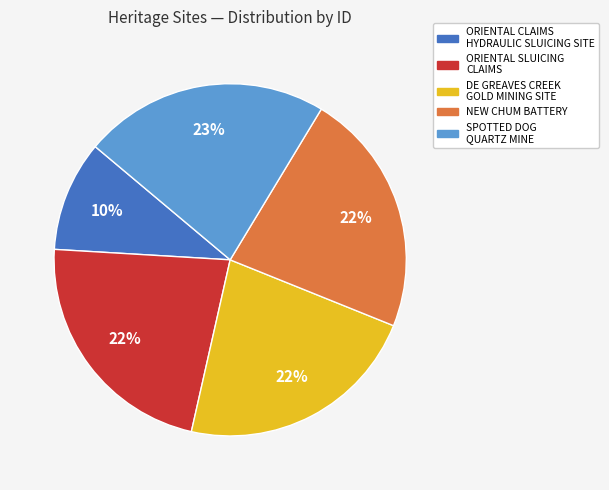

To the nearest percent, what is the average slice percentage?

20%